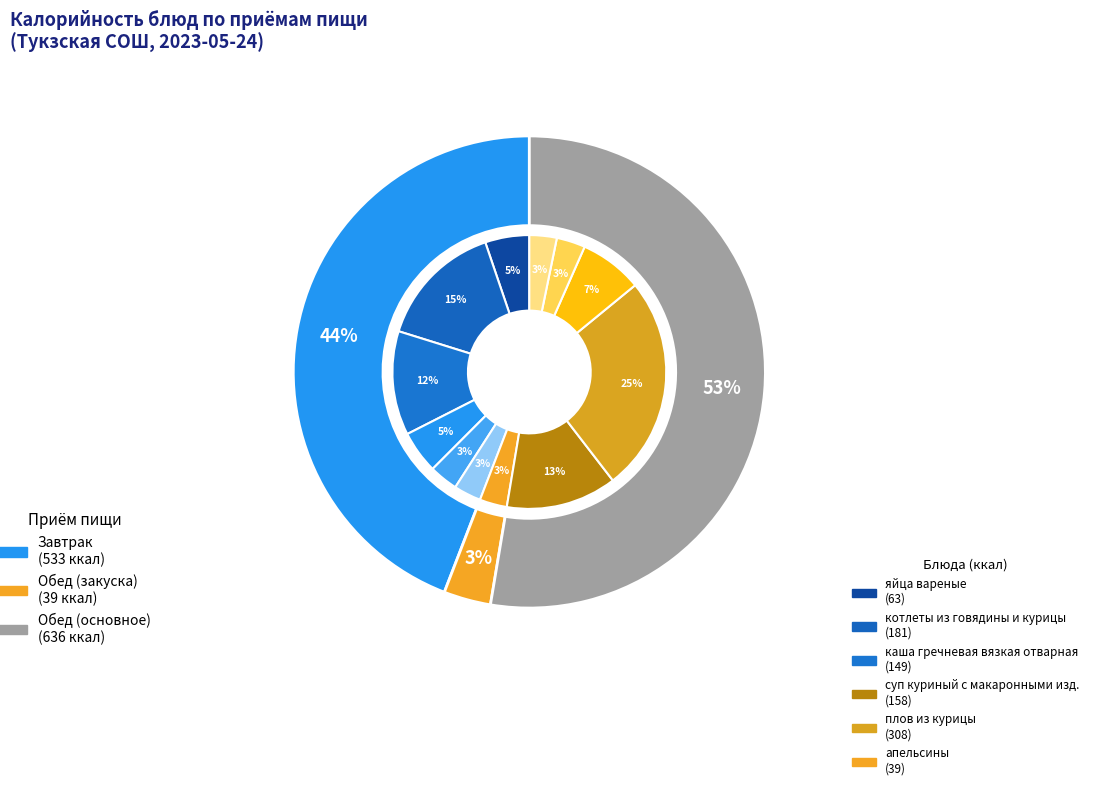

To the nearest percent, what portion does чай с сахаром represent?

5%